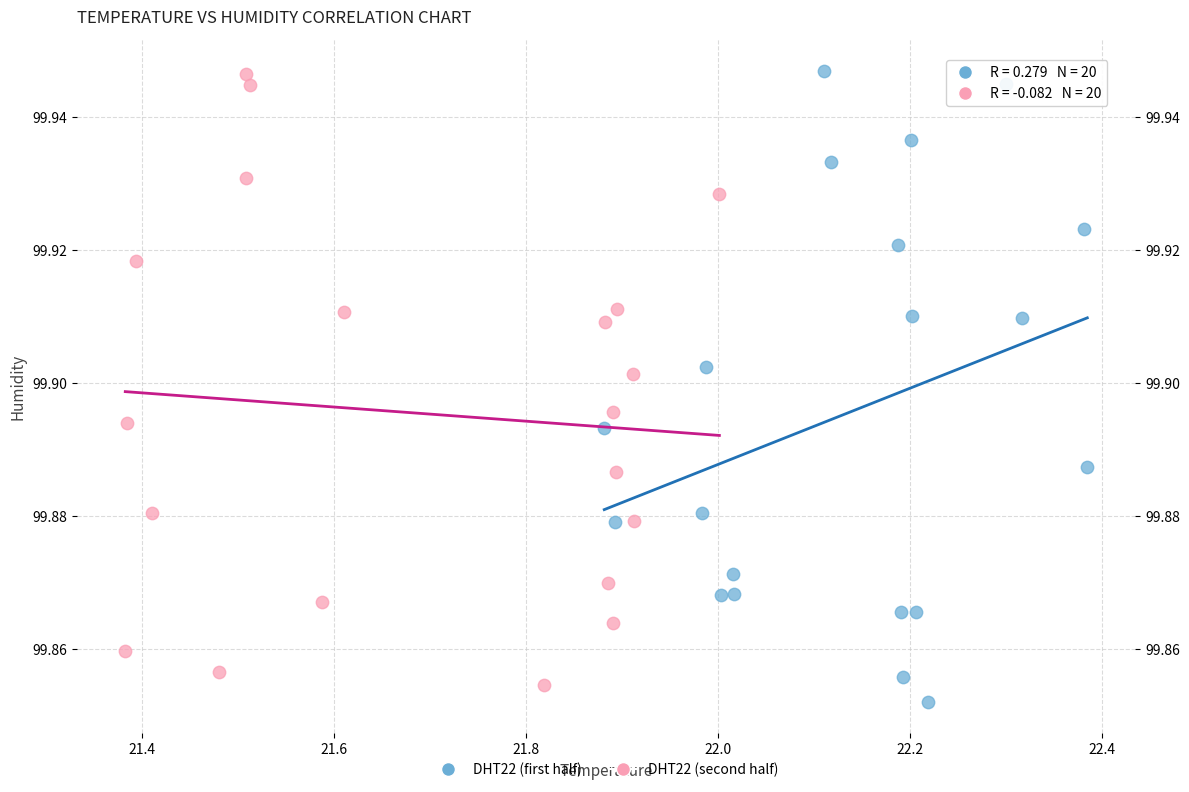

What are all the series names shown in the legend?

DHT22 (first half), DHT22 (second half)